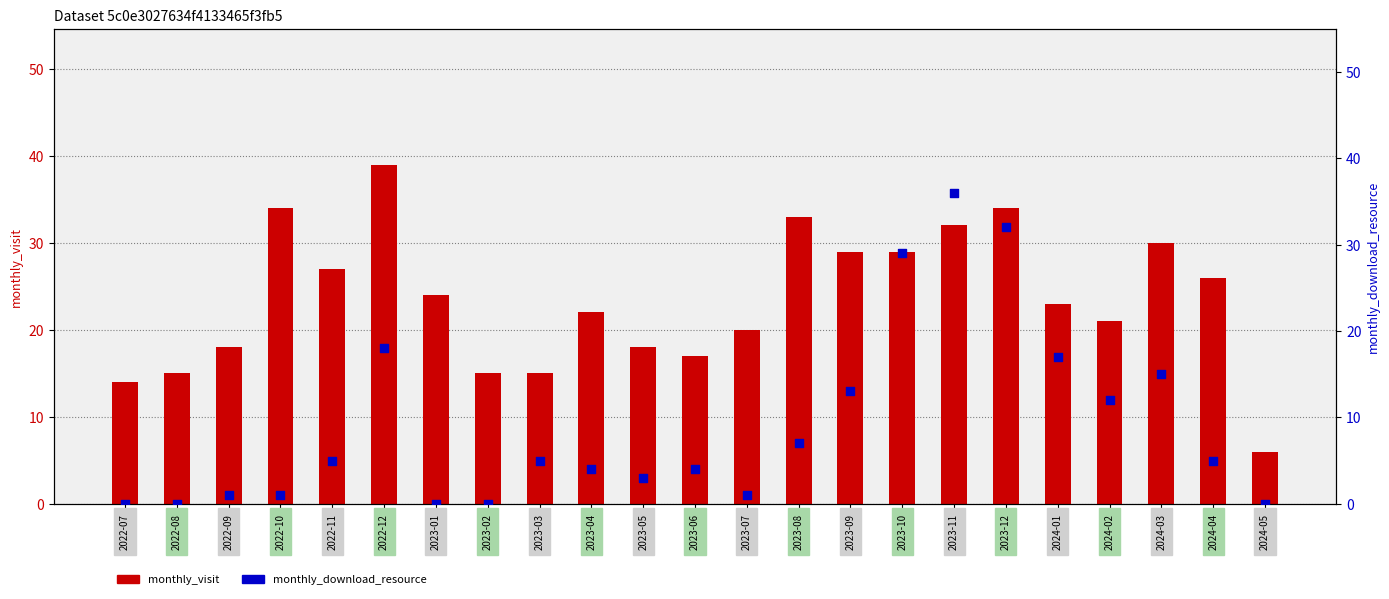

At how many categories does at least one series exceed 30?

5